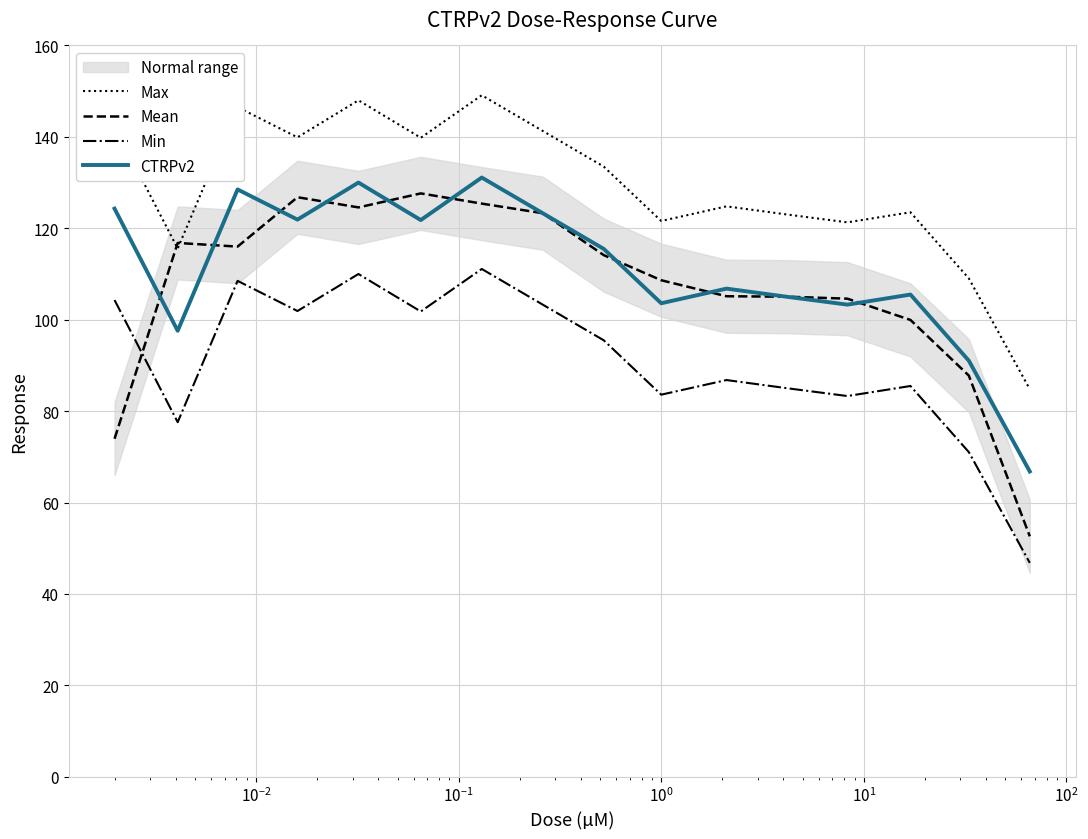

True or false: Min and Mean cross at least once.

True